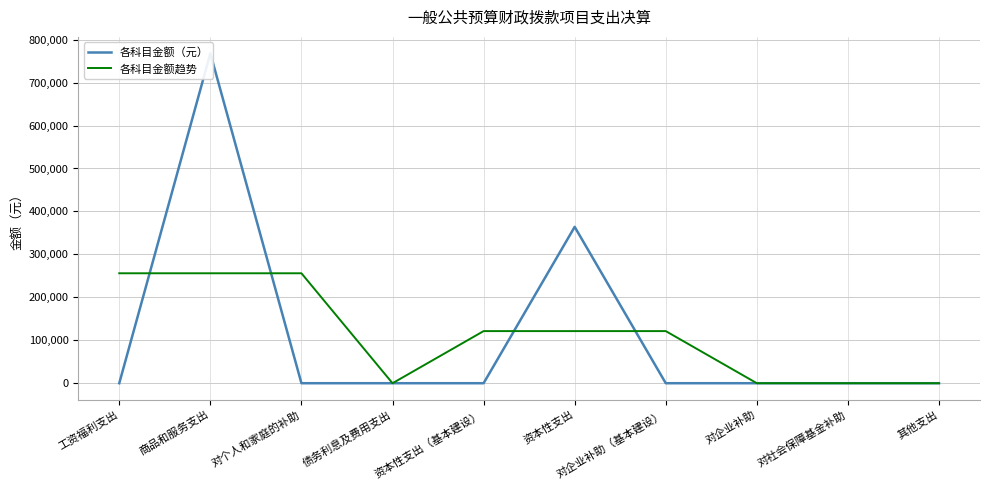

True or false: 各科目金额（元） has a value of 767969.7 at 商品和服务支出.

True